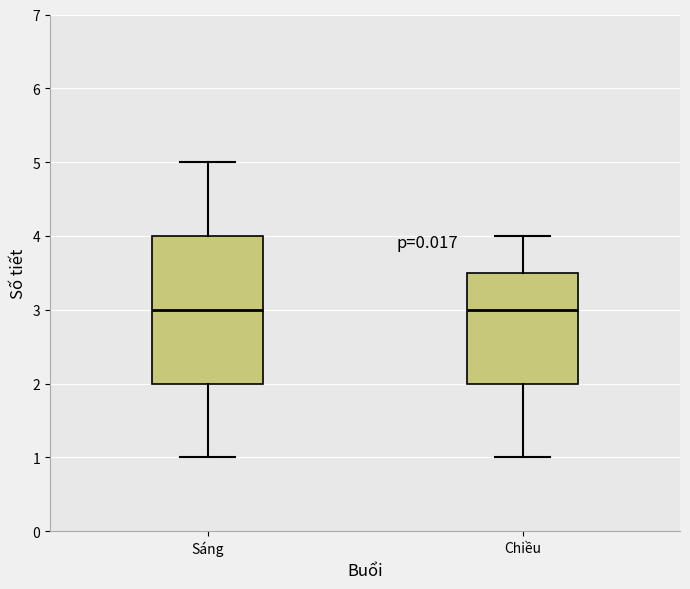

Reading left to right, read every box against the y-axis: the position of its median line, the range the box covers, and the ends of its whiskers. The values are not printed on the chart, so give them approximately, as read against the axis.

Sáng: median 3.0, box 2.0 to 4.0, whiskers 1.0 to 5.0
Chiều: median 3.0, box 2.0 to 3.5, whiskers 1.0 to 4.0